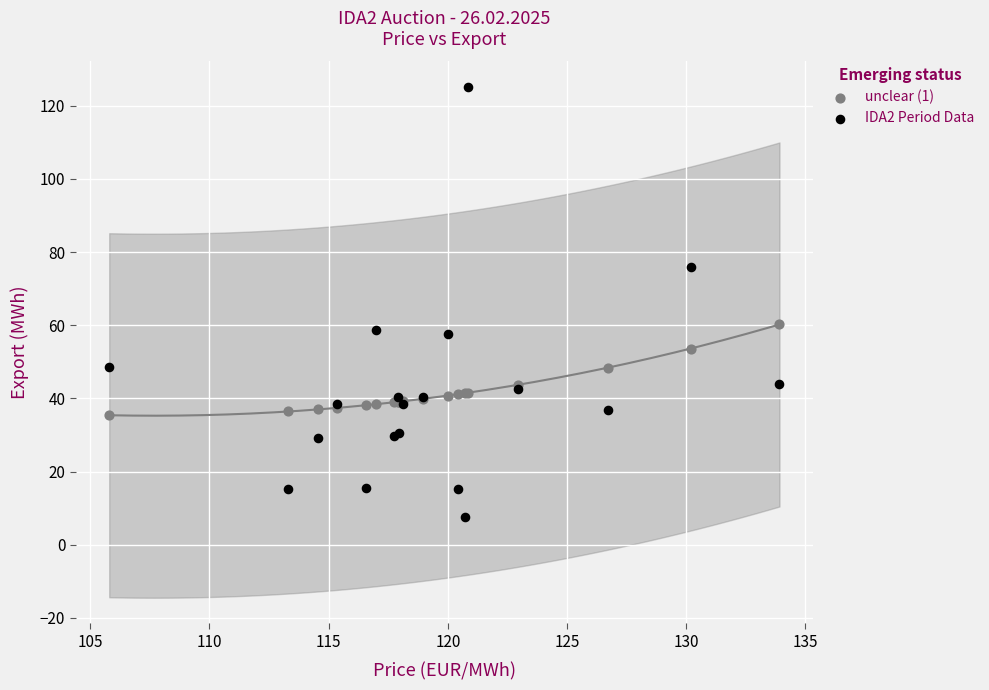

What are all the series names shown in the legend?

unclear (1), IDA2 Period Data